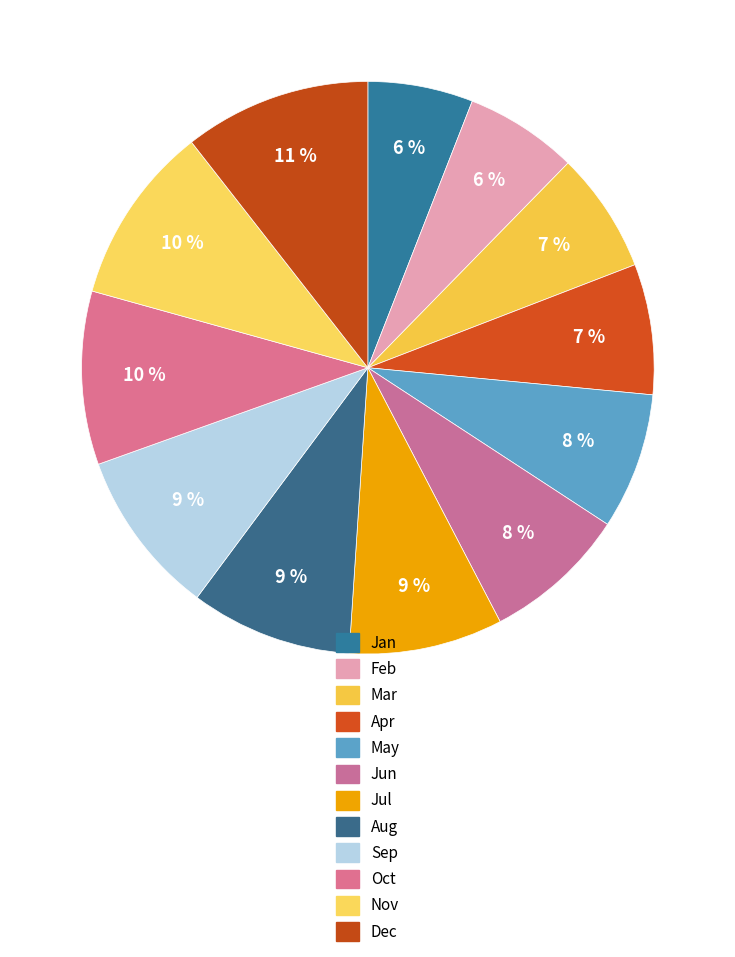

To the nearest percent, what is the combined percentage of Aug and Nov?

19%